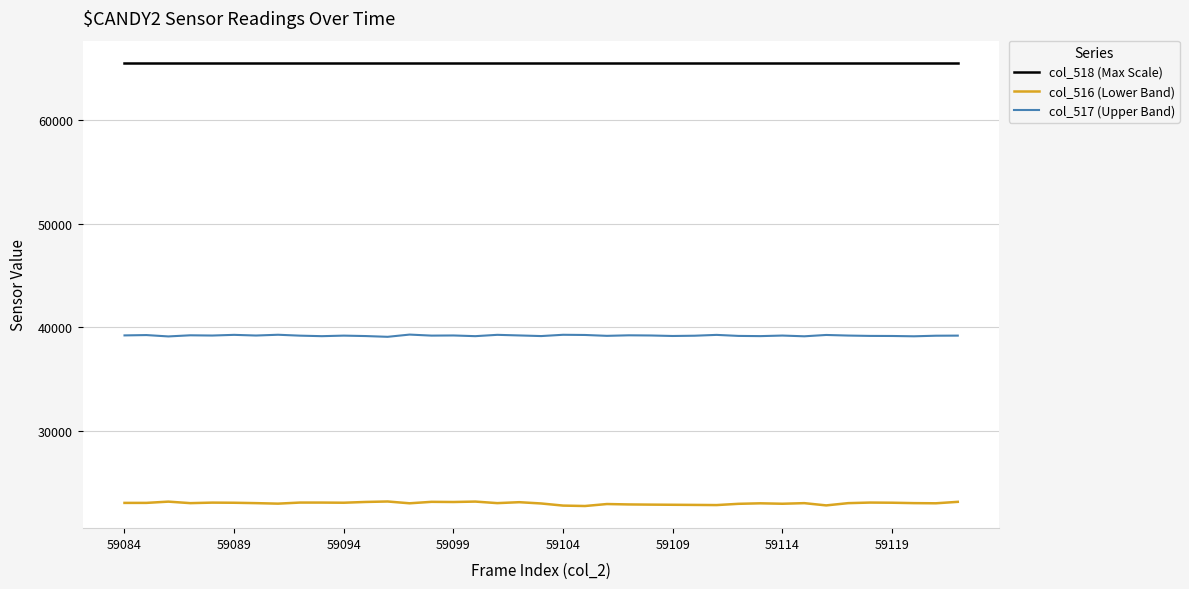

Which series has the largest range (max minus min)?

col_516 (Lower Band)